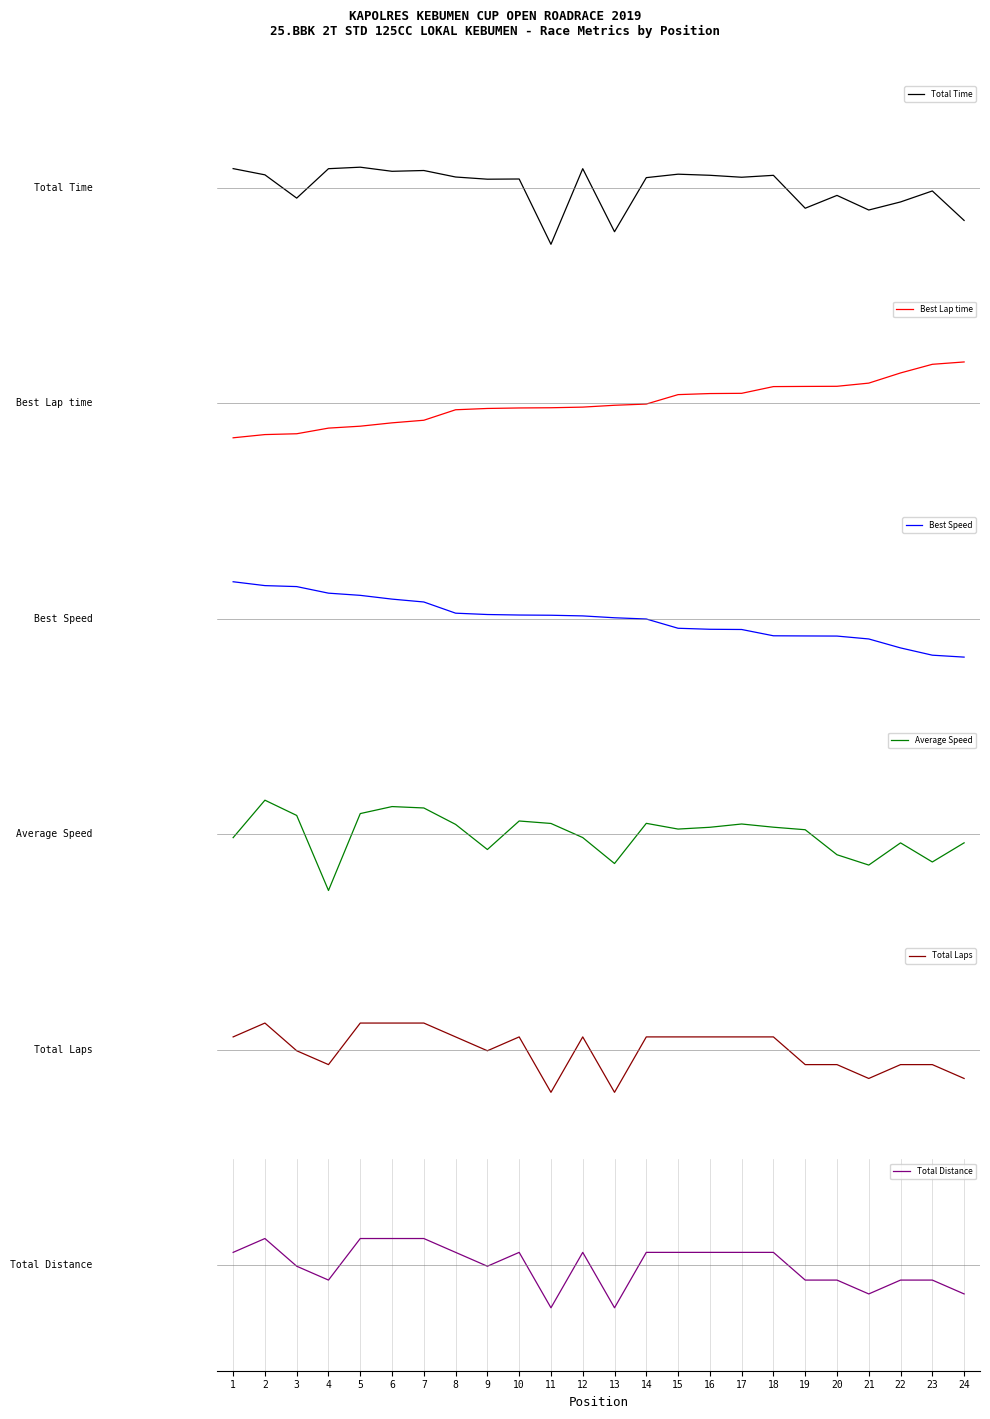

True or false: Best Lap time has more than 1 interior local peaks.

False